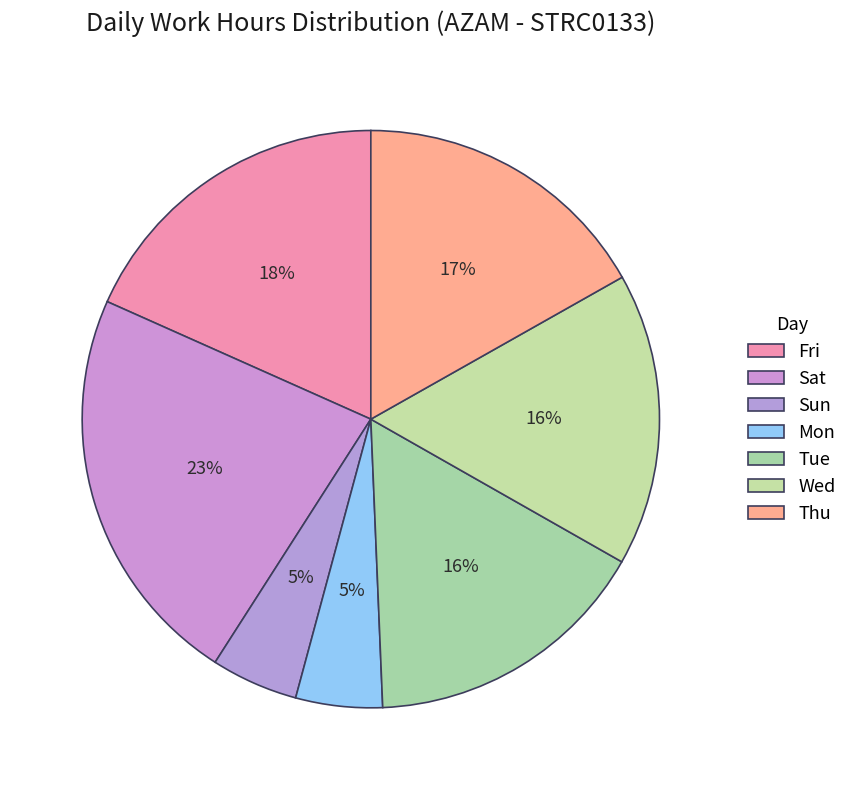

What is the largest slice in the pie chart?

Sat